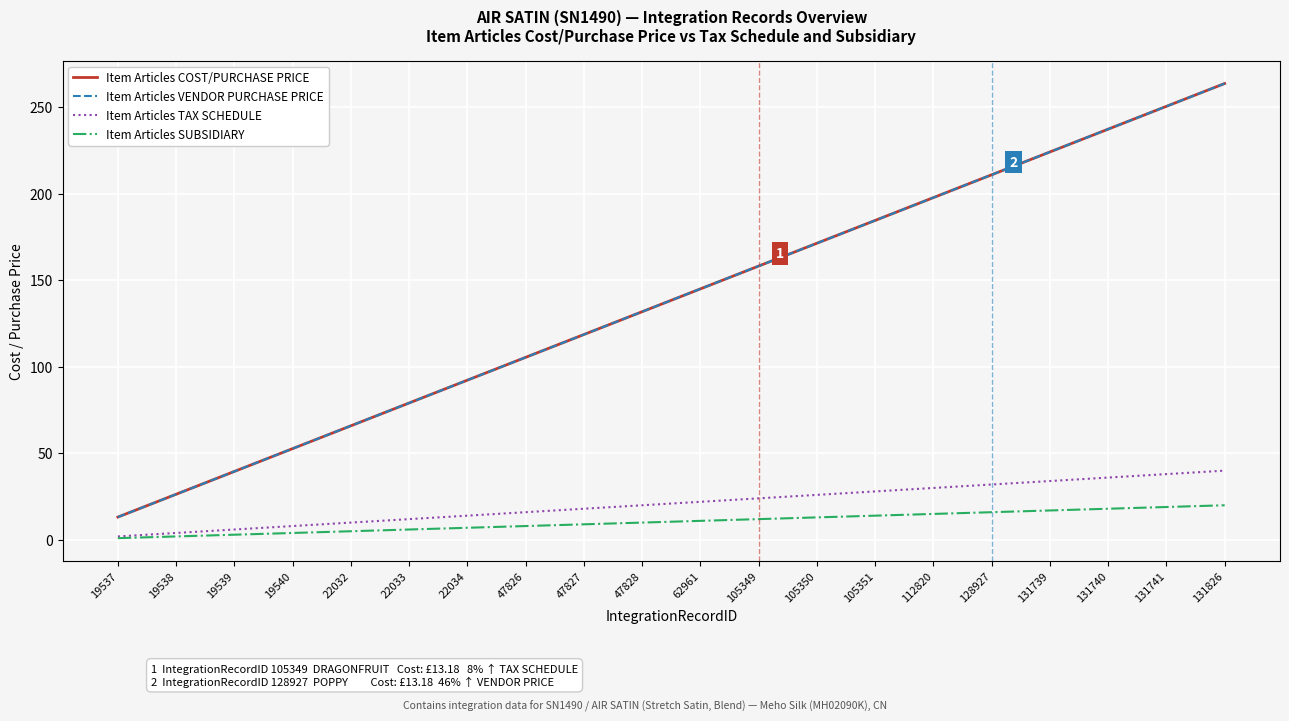

Does the chart display data point markers on the line(s)?

No